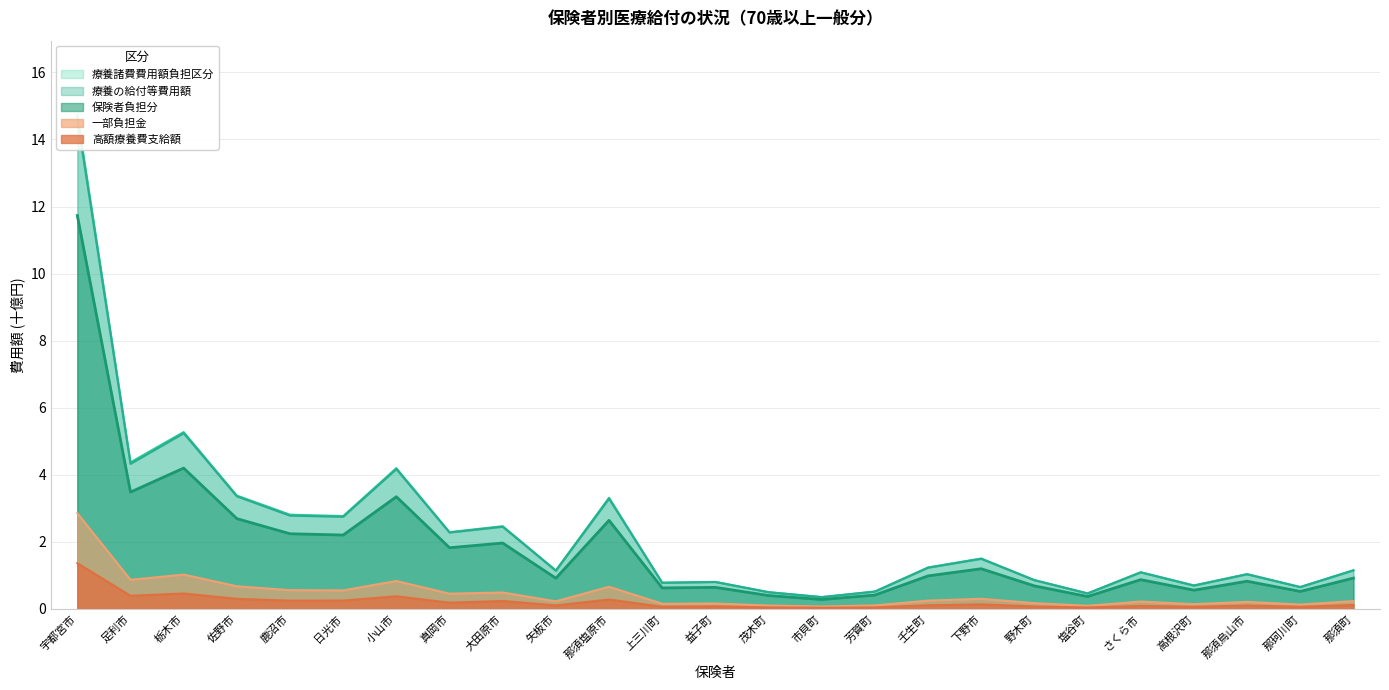

Count the number of categories in the chart.

25